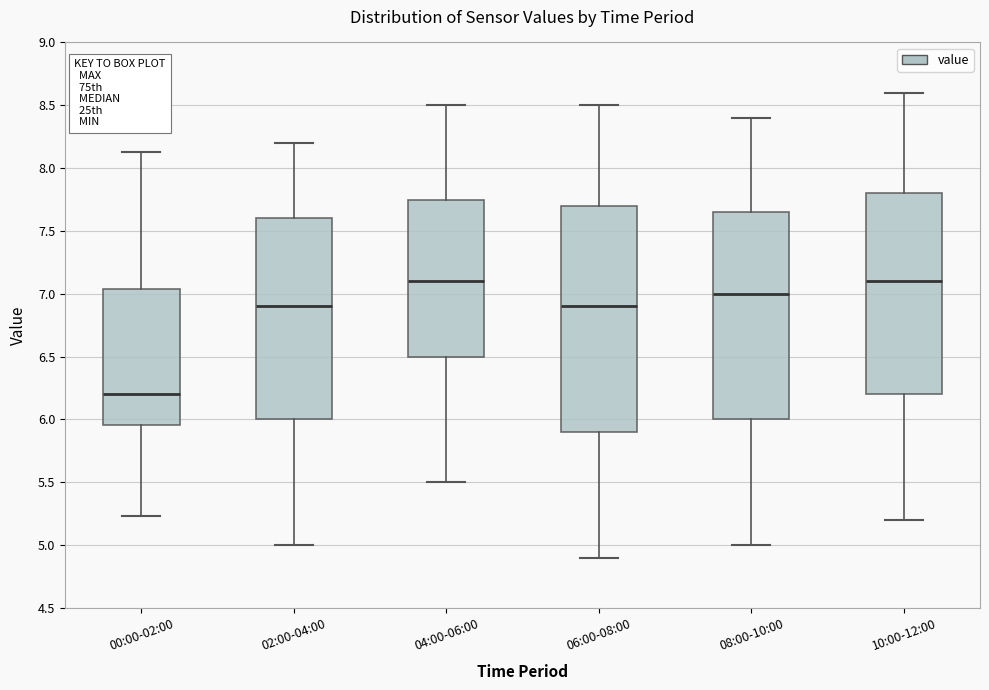

Reading left to right, transcribe this box plot: for each box, give where its median line is, the range the box spans, and where its two whiskers end, as read against the y-axis. The values are not printed on the chart, so give them approximately, as read against the axis.

00:00-02:00: median 6.20, box 5.95 to 7.05, whiskers 5.25 to 8.15
02:00-04:00: median 6.90, box 6.00 to 7.60, whiskers 5.00 to 8.20
04:00-06:00: median 7.10, box 6.50 to 7.75, whiskers 5.50 to 8.50
06:00-08:00: median 6.90, box 5.90 to 7.70, whiskers 4.90 to 8.50
08:00-10:00: median 7.00, box 6.00 to 7.65, whiskers 5.00 to 8.40
10:00-12:00: median 7.10, box 6.20 to 7.80, whiskers 5.20 to 8.60